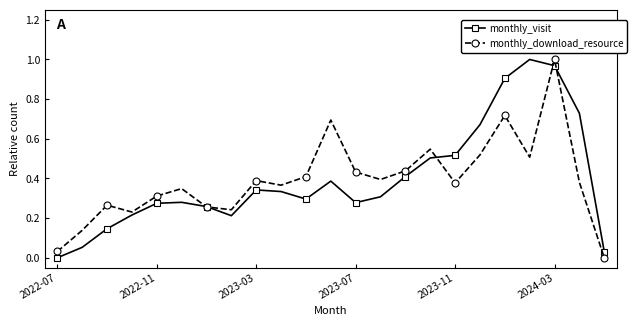

What is the sum of all monthly_download_resource values?

9.0